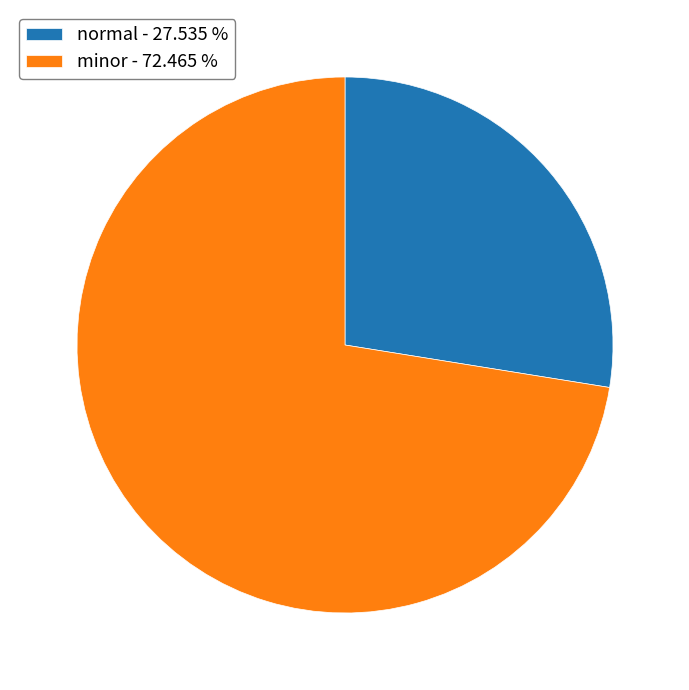

Is there a majority slice in this chart?

Yes